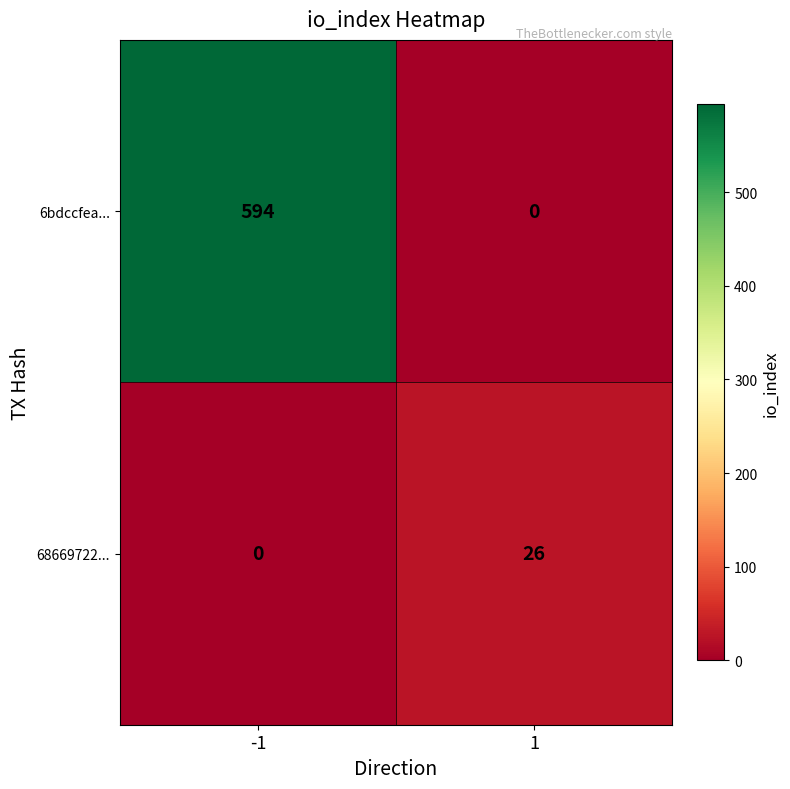

What is the spread (max minus min) of values at 1?

26